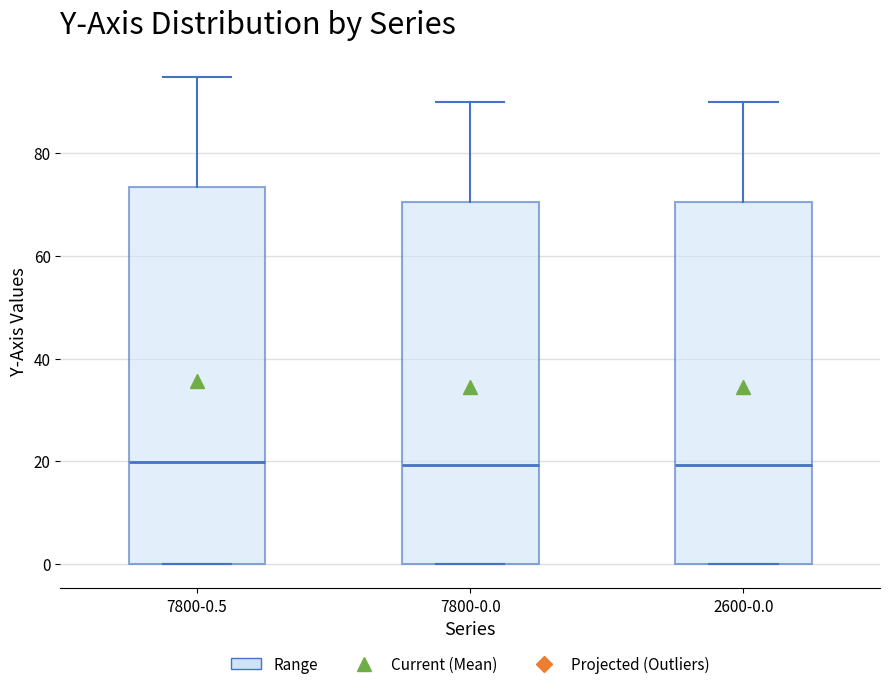

Reading left to right, transcribe this box plot: for each box, give where its median line is, the range the box spans, and where its two whiskers end, as read against the y-axis. The values are not printed on the chart, so give them approximately, as read against the axis.

7800-0.5: median 20, box 0 to 74, whiskers 0 to 94
7800-0.0: median 20, box 0 to 70, whiskers 0 to 90
2600-0.0: median 20, box 0 to 70, whiskers 0 to 90